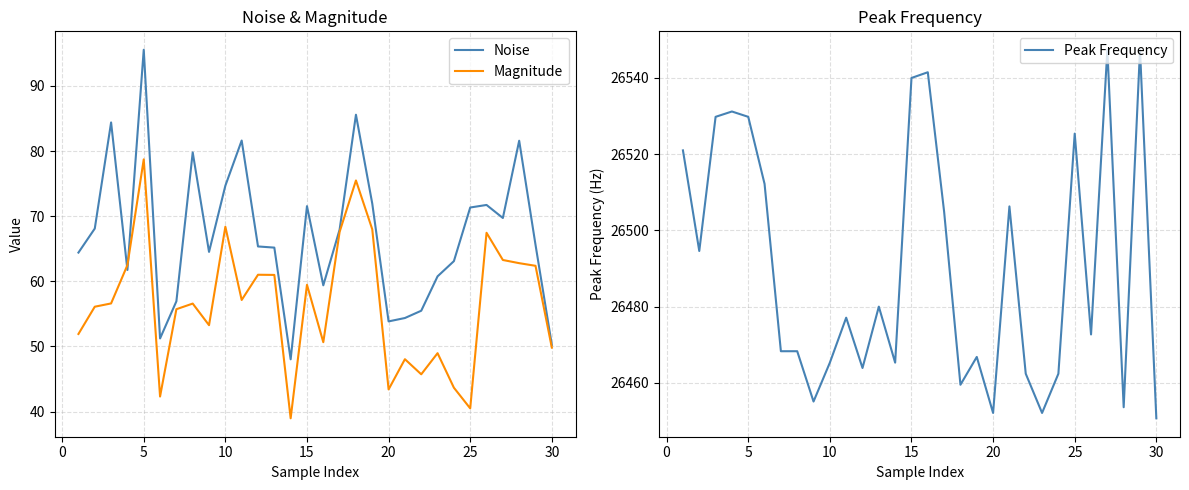

Reading right to left, list all the values displayed in this chart.

Noise: 50.2	65.6	81.6	69.7	71.7	71.3	63.1	60.8	55.5	54.4	53.8	71.9	85.6	67.9	59.4	71.5	48.0	65.2	65.4	81.6	74.7	64.5	79.8	56.9	51.2	95.6	61.7	84.4	68.1	64.4
Magnitude: 49.8	62.4	62.8	63.3	67.5	40.5	43.7	49.0	45.7	48.0	43.4	68.0	75.5	67.6	50.7	59.5	39.0	61.0	61.0	57.1	68.4	53.3	56.6	55.7	42.3	78.7	62.5	56.6	56.1	51.9
Peak Frequency: 26450.7	26547.4	26453.6	26547.4	26472.7	26525.4	26462.4	26452.1	26462.4	26506.3	26452.1	26466.8	26459.5	26504.9	26541.5	26540.0	26465.3	26480.0	26463.9	26477.1	26465.3	26455.1	26468.3	26468.3	26512.2	26529.8	26531.2	26529.8	26494.6	26521.0